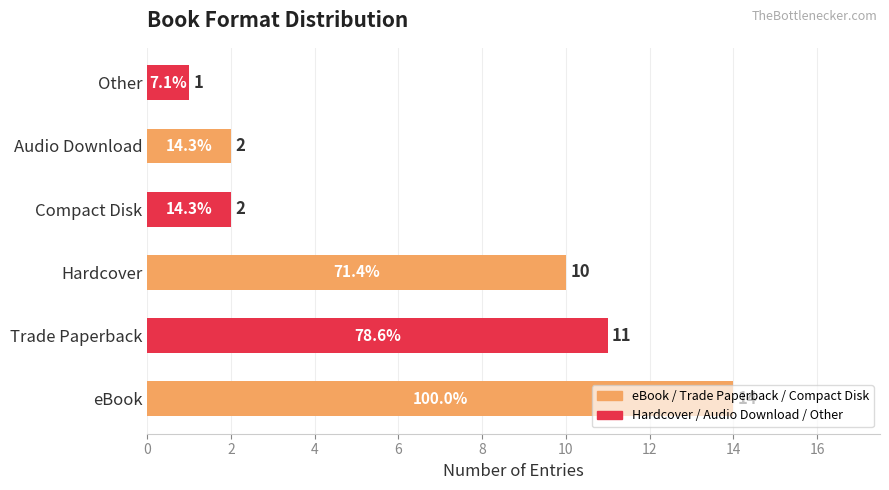

Where is the data nearest to the value 7?

Hardcover